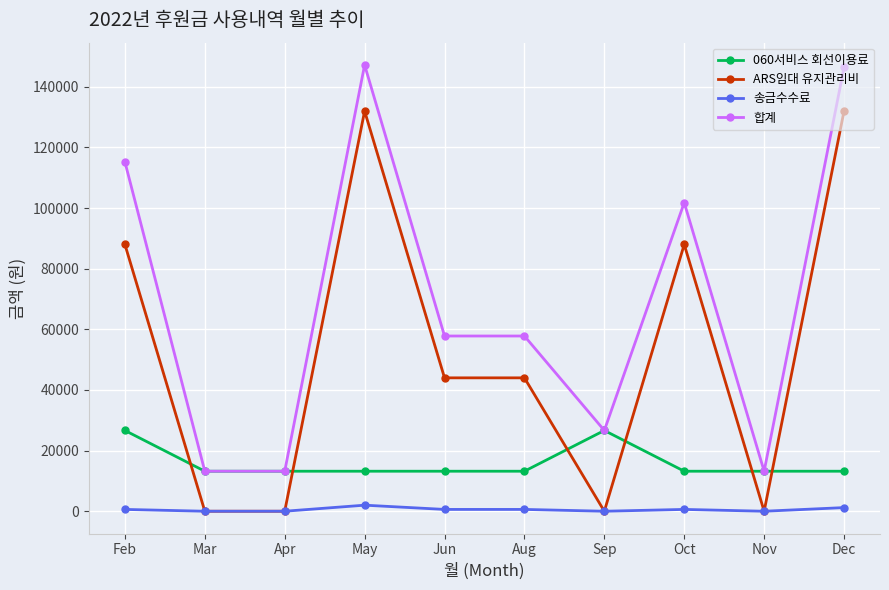

What is the label of the 1st point from the right?

Dec